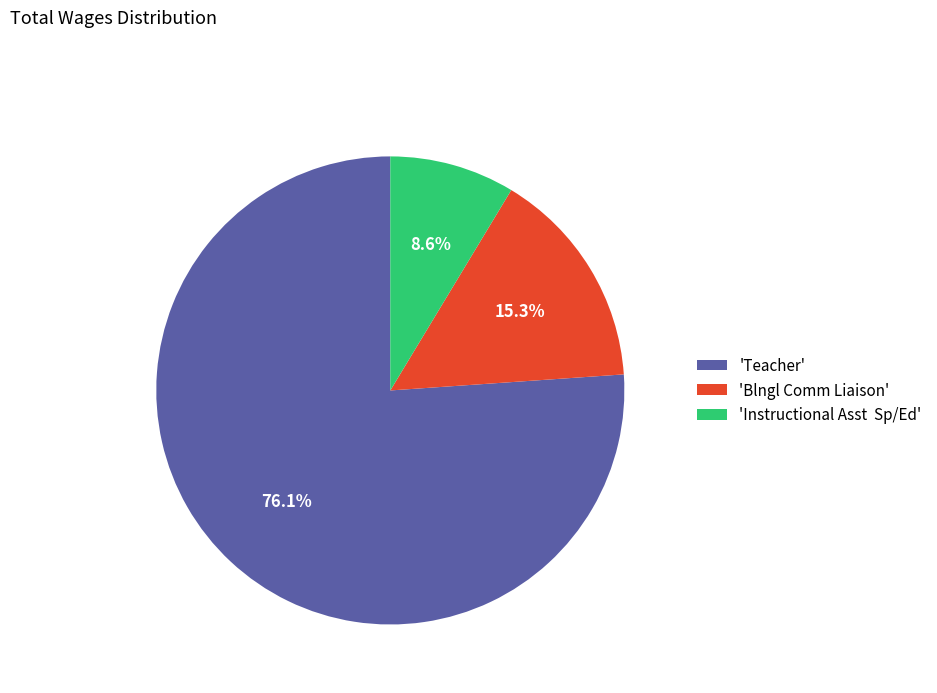

Is 'Blngl Comm Liaison' the majority of the pie?

No